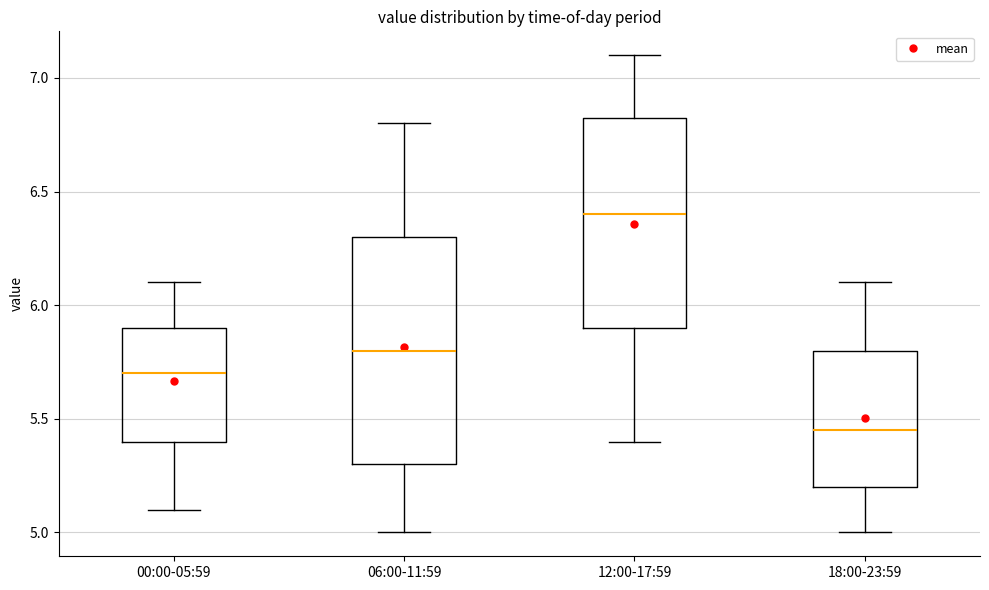

Reading left to right, transcribe this box plot: for each box, give where its median line is, the range the box spans, and where its two whiskers end, as read against the y-axis. The values are not printed on the chart, so give them approximately, as read against the axis.

00:00-05:59: median 5.70, box 5.40 to 5.90, whiskers 5.10 to 6.10
06:00-11:59: median 5.80, box 5.30 to 6.30, whiskers 5.00 to 6.80
12:00-17:59: median 6.40, box 5.90 to 6.85, whiskers 5.40 to 7.10
18:00-23:59: median 5.45, box 5.20 to 5.80, whiskers 5.00 to 6.10